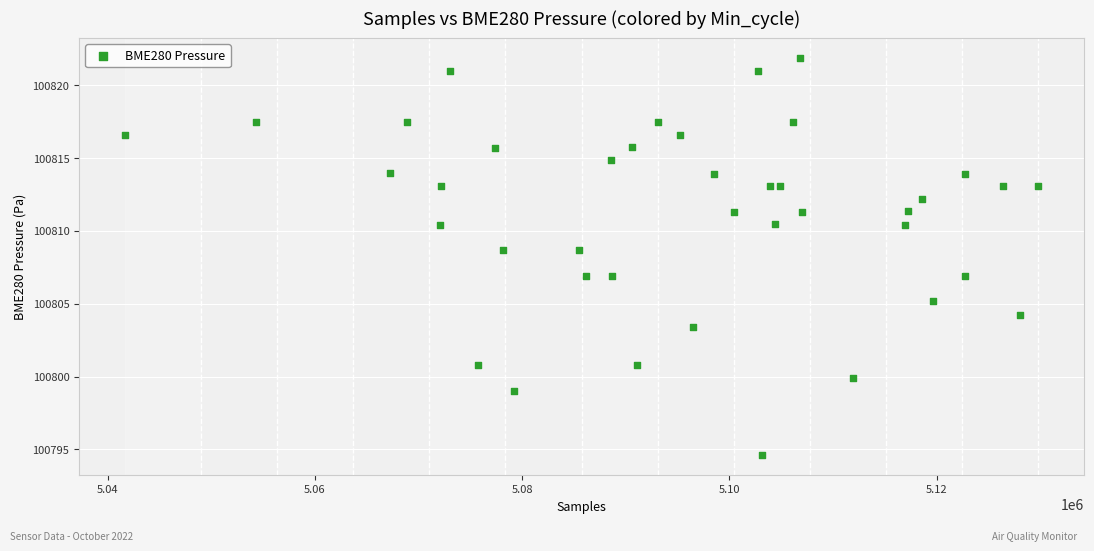

What is the range of X values (max minus min)?

88151.0